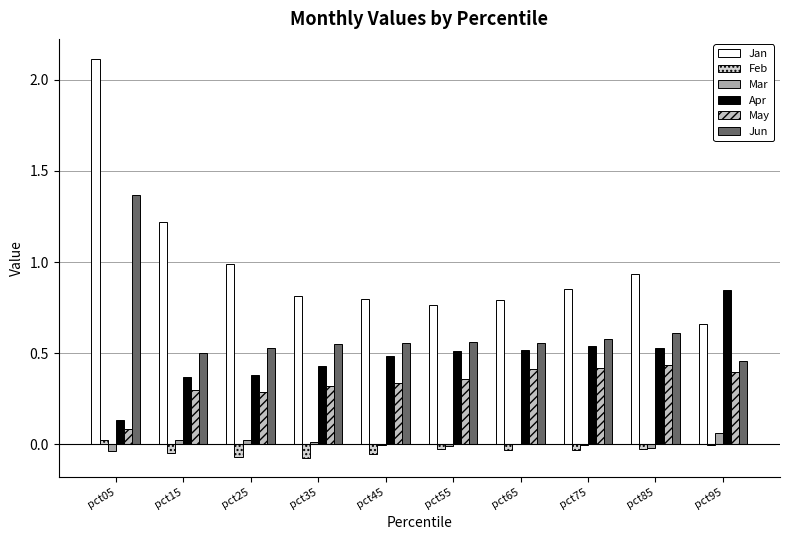

Which label corresponds to the largest value in the chart?

pct05